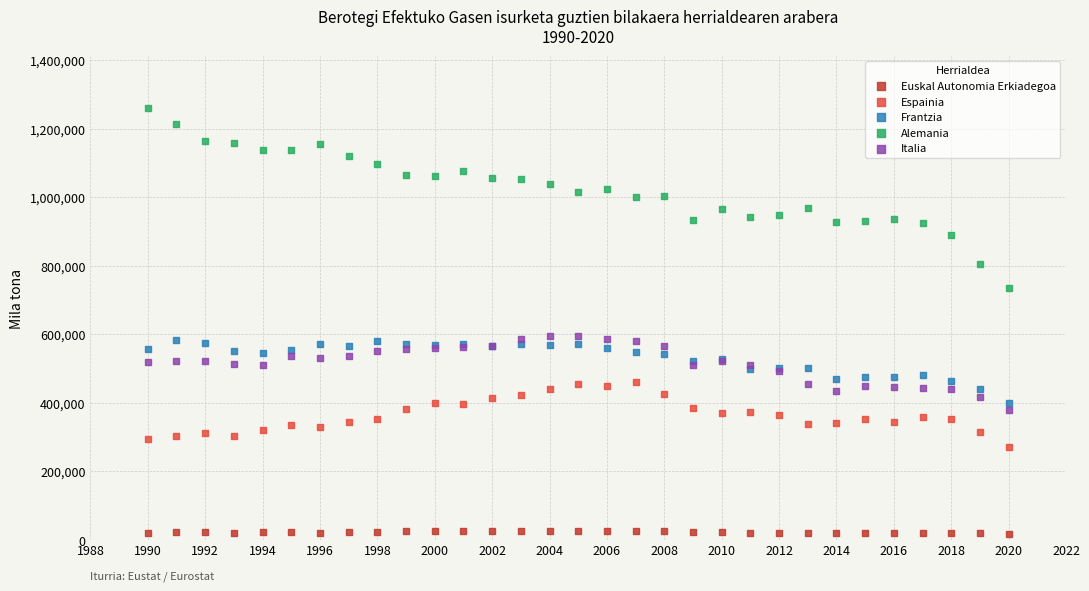

What are all the series names shown in the legend?

Euskal Autonomia Erkiadegoa, Espainia, Frantzia, Alemania, Italia